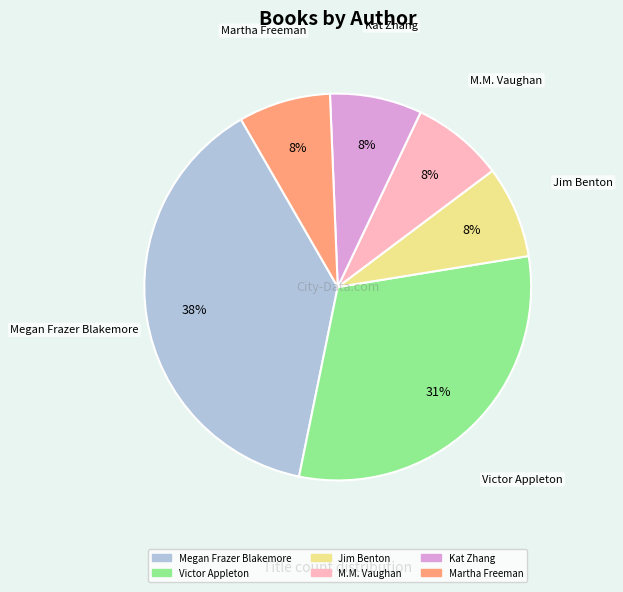

How many segments does this pie chart have?

6